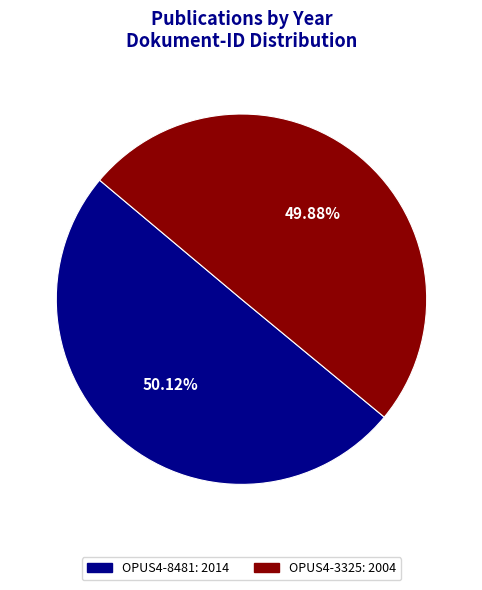

The OPUS4-3325 slice represents 50% of the pie. True or false?

True